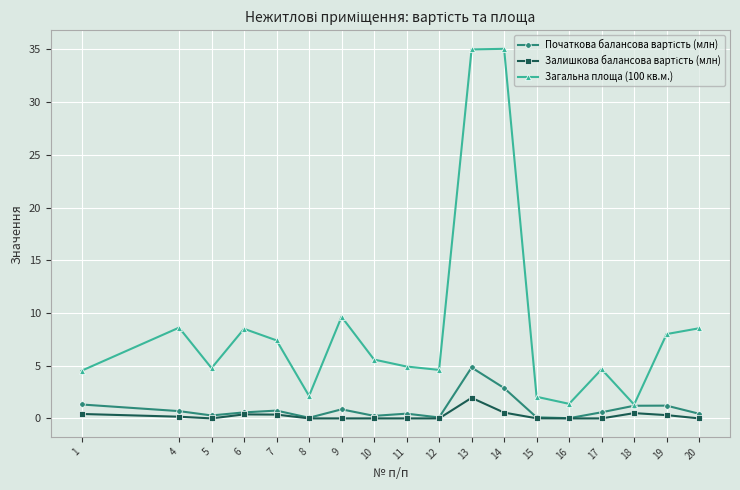

Which series has the largest range (max minus min)?

Загальна площа (100 кв.м.)